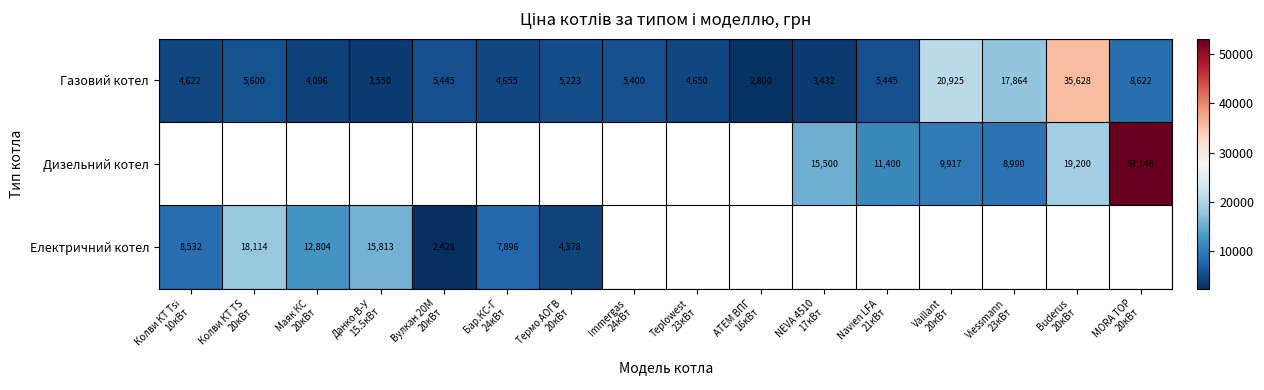

What is the lowest value of the Газовий котел series?

2800